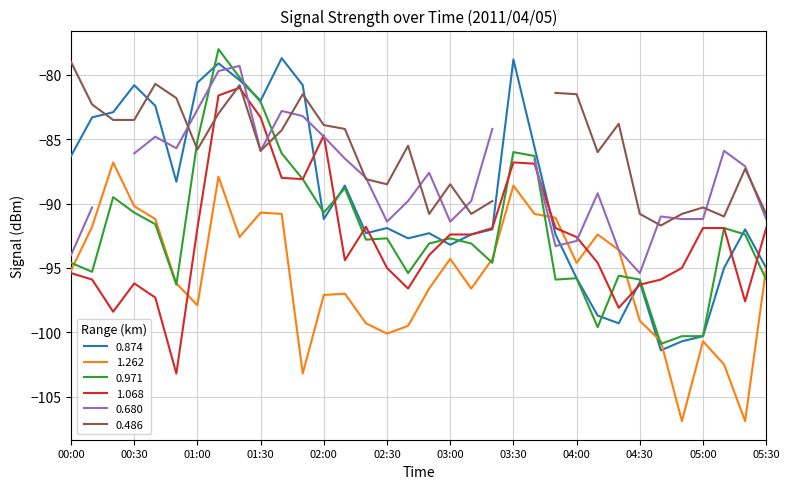

What is the approximate value of 0.874 at 04:50?

-100.7